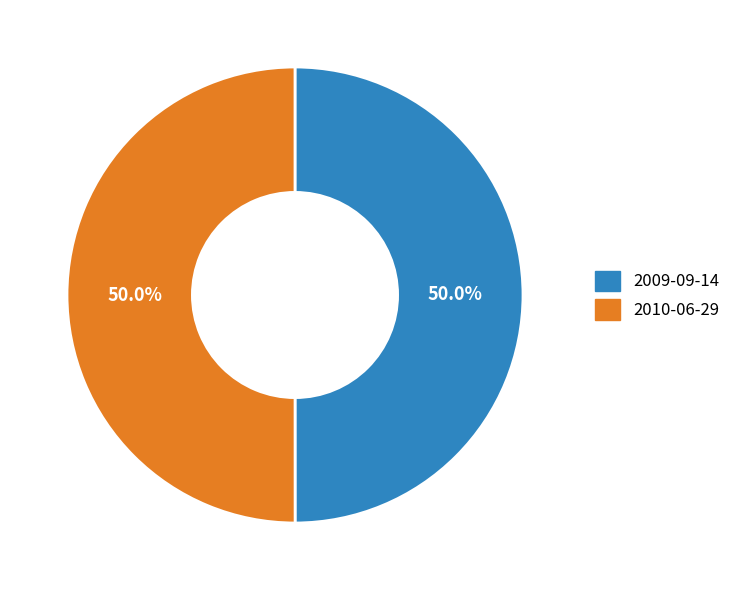

Is it true that 2010-06-29 is 50% of the pie?

True